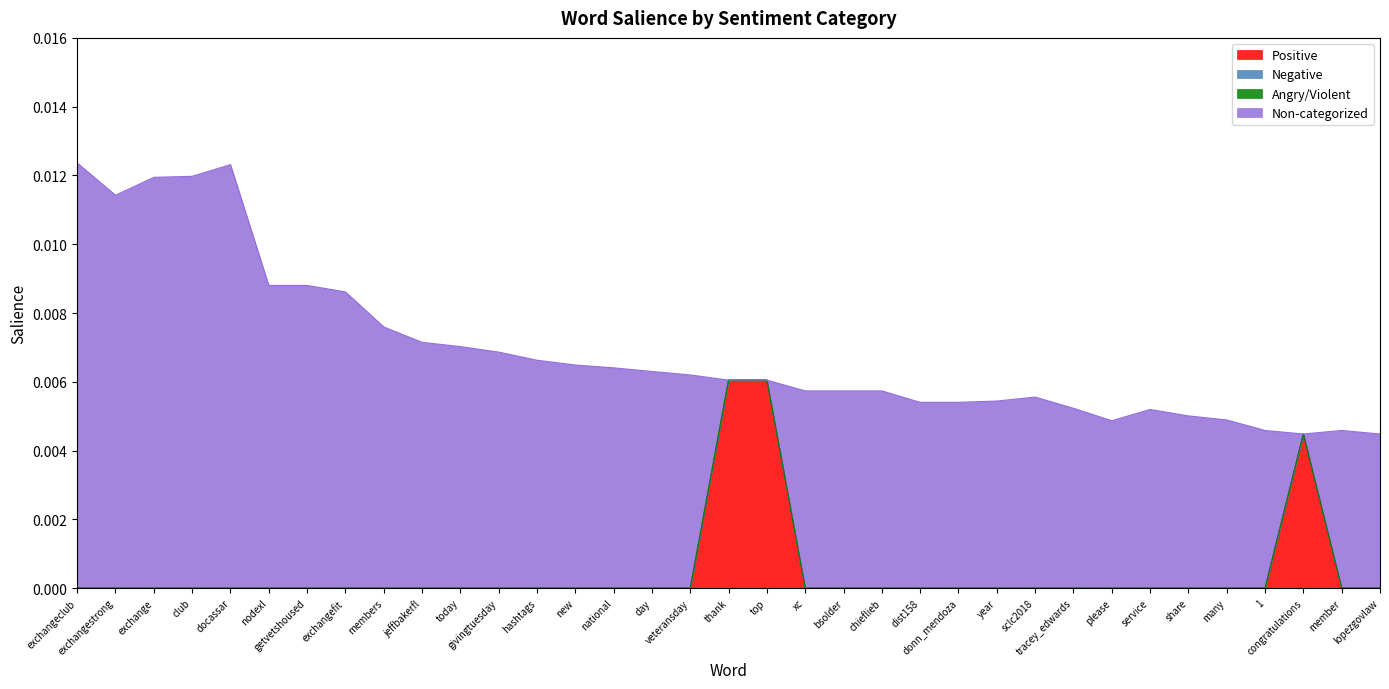

True or false: Angry/Violent and Negative intersect in this chart.

False